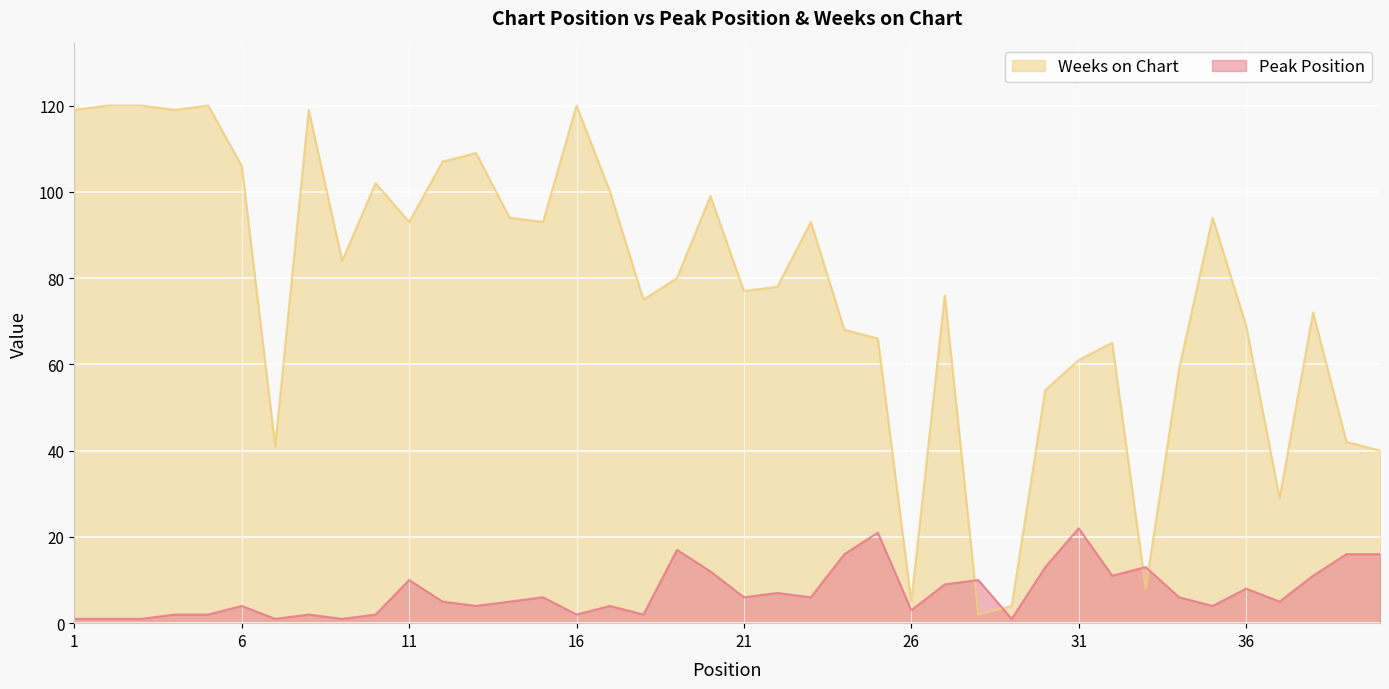

The value of Peak Position at 16 is 2. True or false?

True